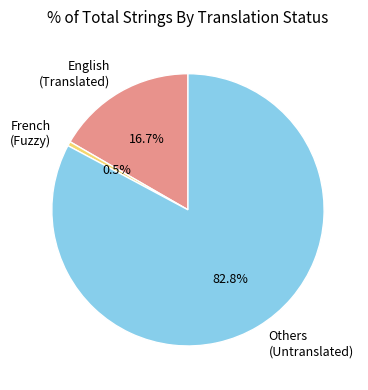

Is there a majority slice in this chart?

Yes